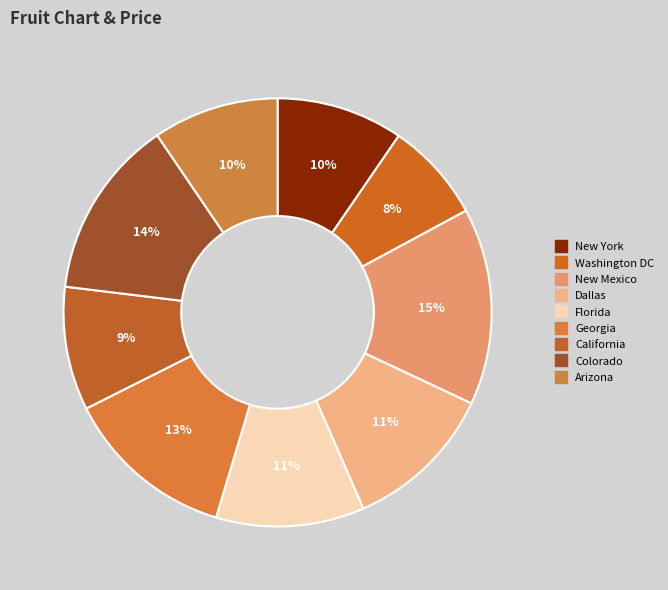

Is Washington DC the majority of the pie?

No